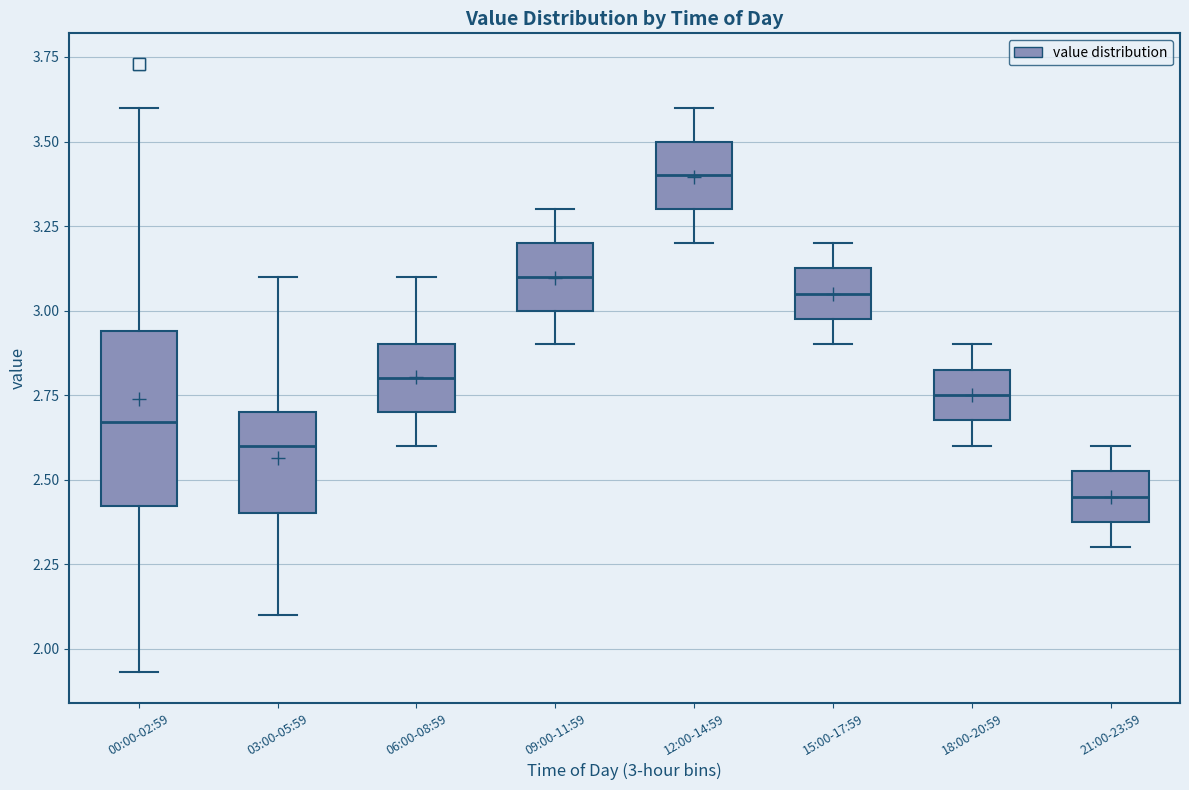

Comparing the boxes themselves (not the whiskers), which one is the tallest?

00:00-02:59